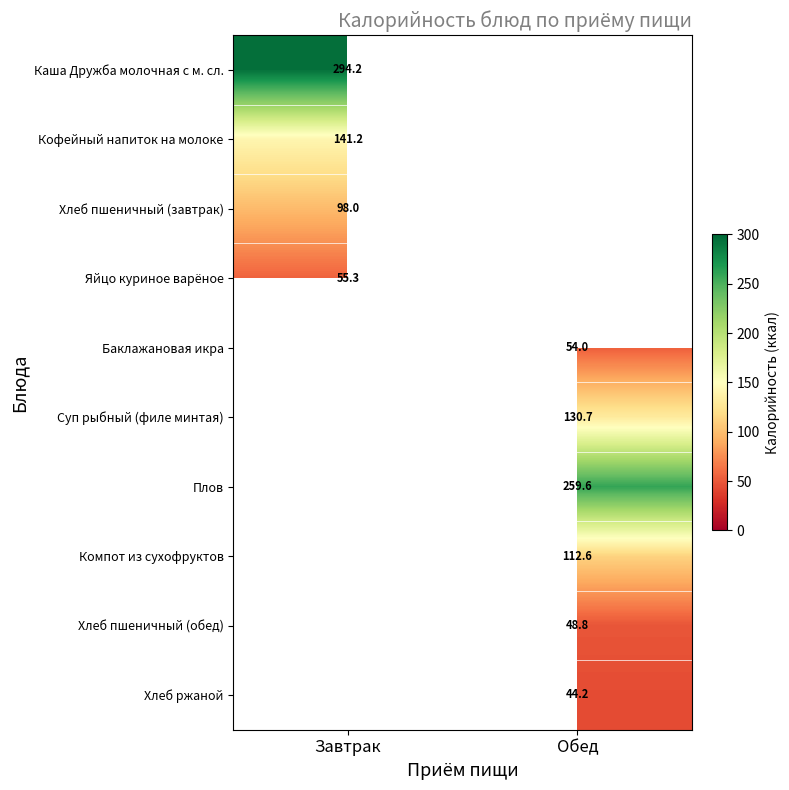

Between Обед and Завтрак, which is larger?

Завтрак